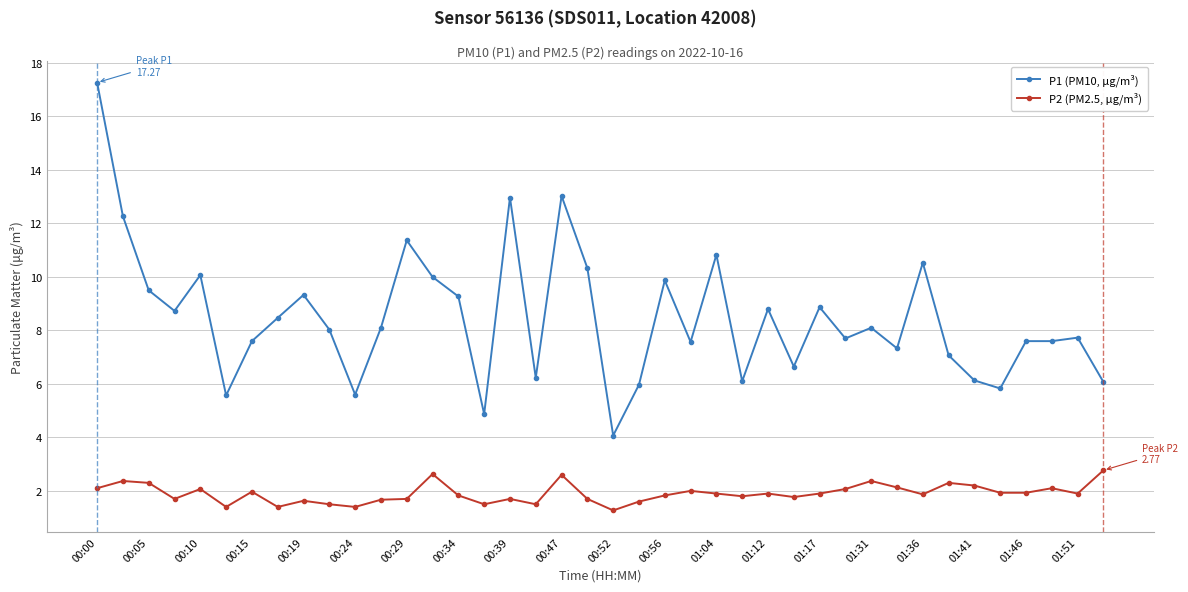

Rank the series by their maximum value, from highest to lowest.

P1 (PM10, µg/m³), P2 (PM2.5, µg/m³)